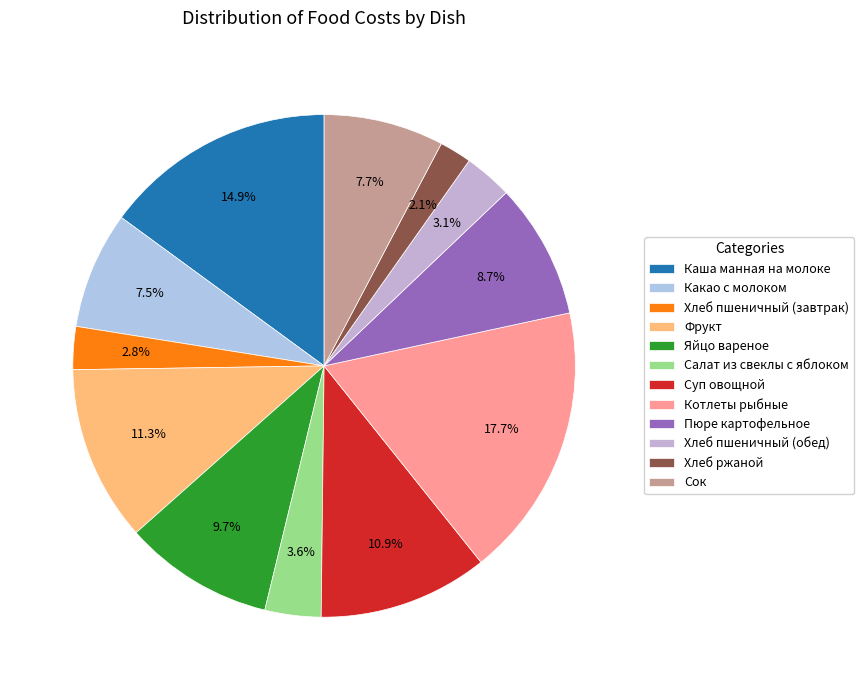

How many slices are in this pie chart?

12